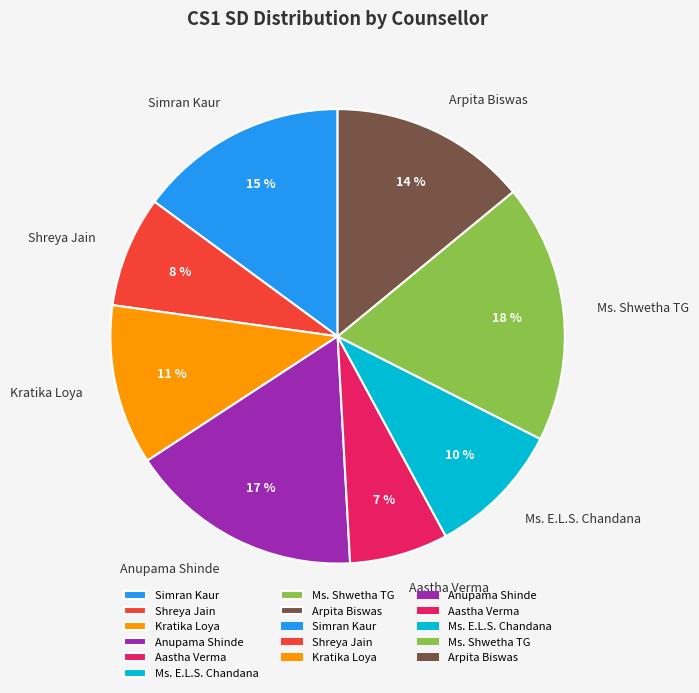

Combined, do Aastha Verma and Ms. Shwetha TG account for over 50%?

No